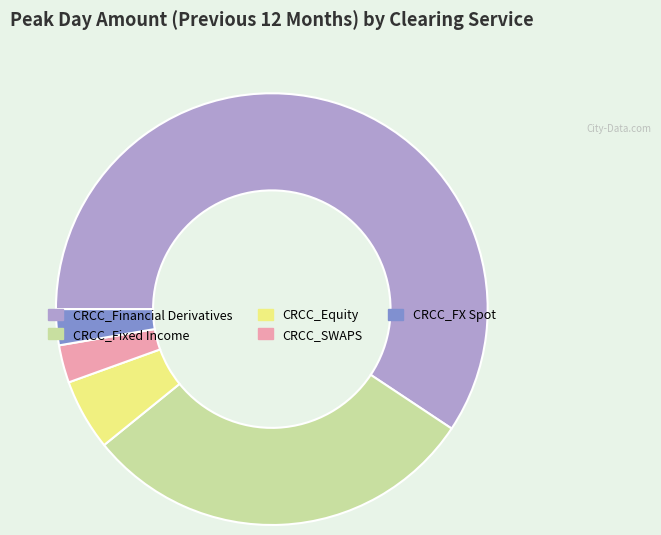

Is the sum of CRCC_SWAPS and CRCC_Financial Derivatives greater than half?

Yes